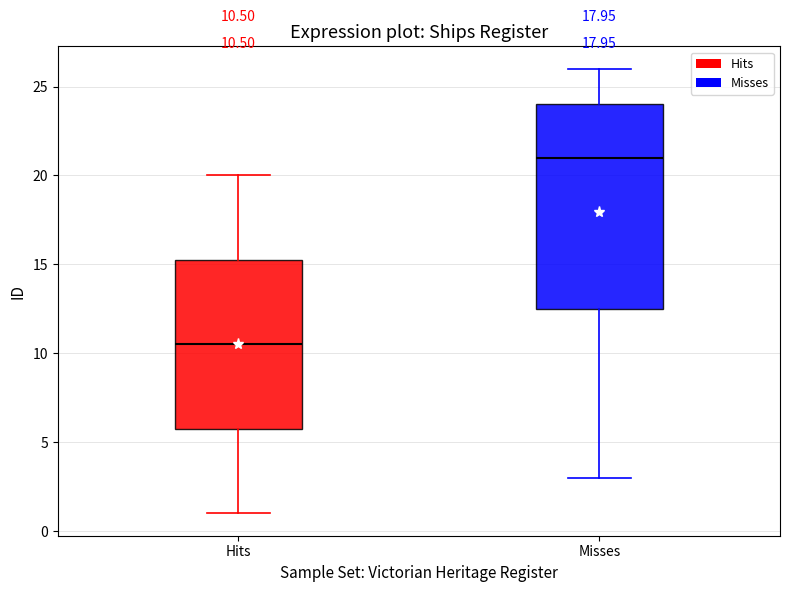

Which box has the highest median line?

Misses